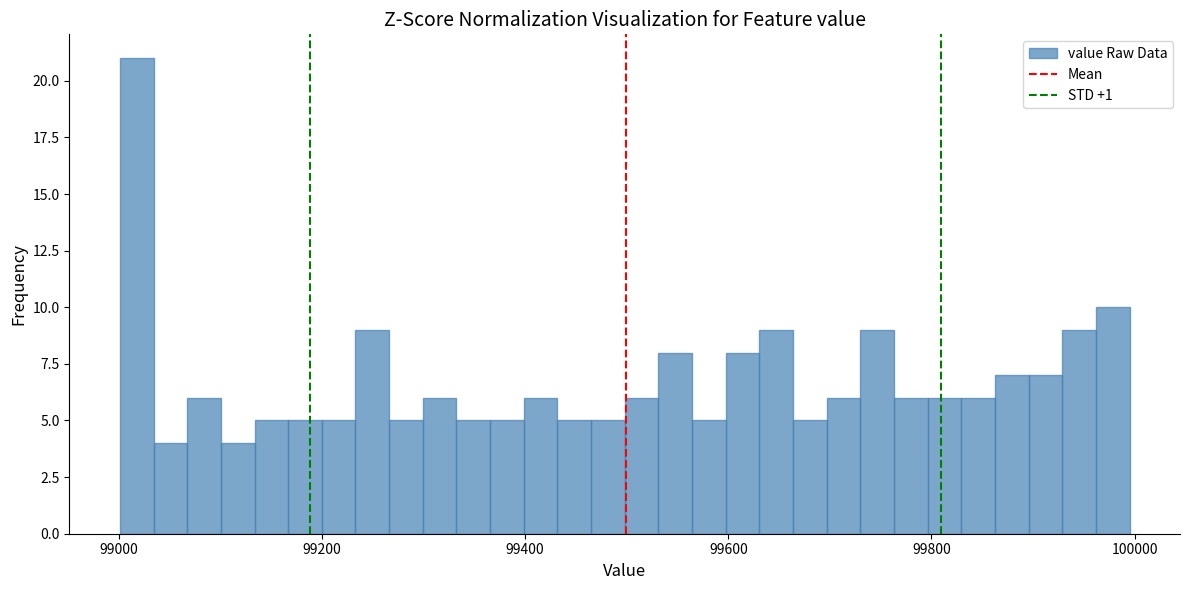

Around what value on the x-axis is the tallest bar? Give the approximate position of its centre, as read against the axis.

99020